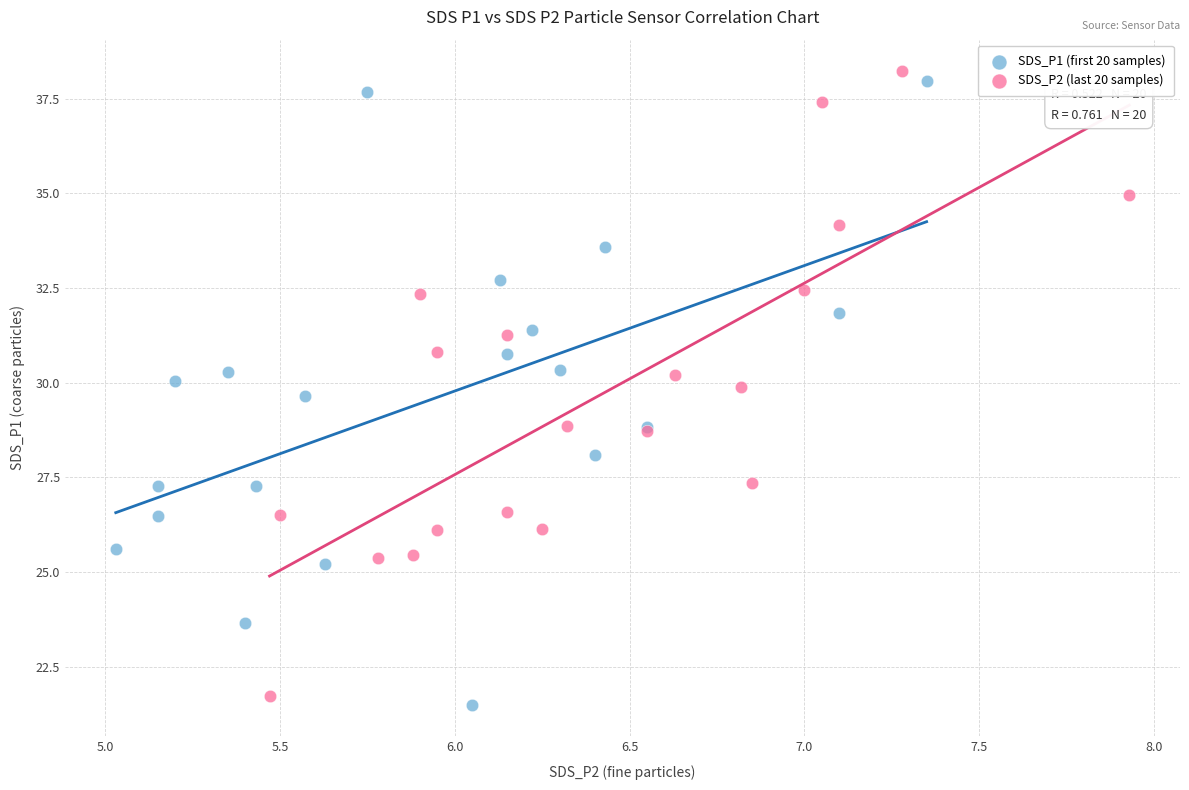

Which series reaches the maximum Y coordinate?

SDS_P2 (last 20 samples)